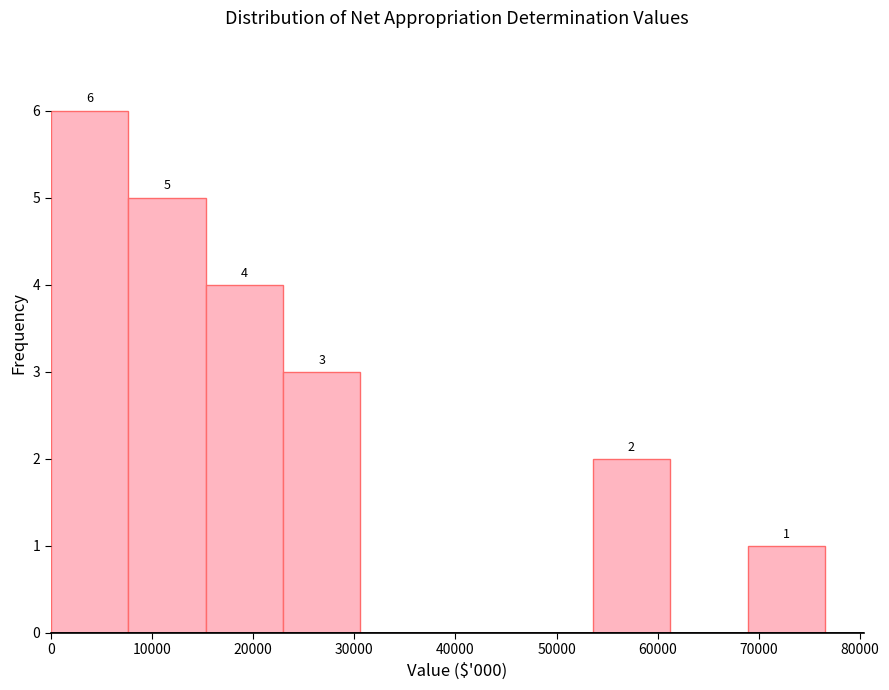

Over which range of the x-axis is the bar tallest?

0 to 8000